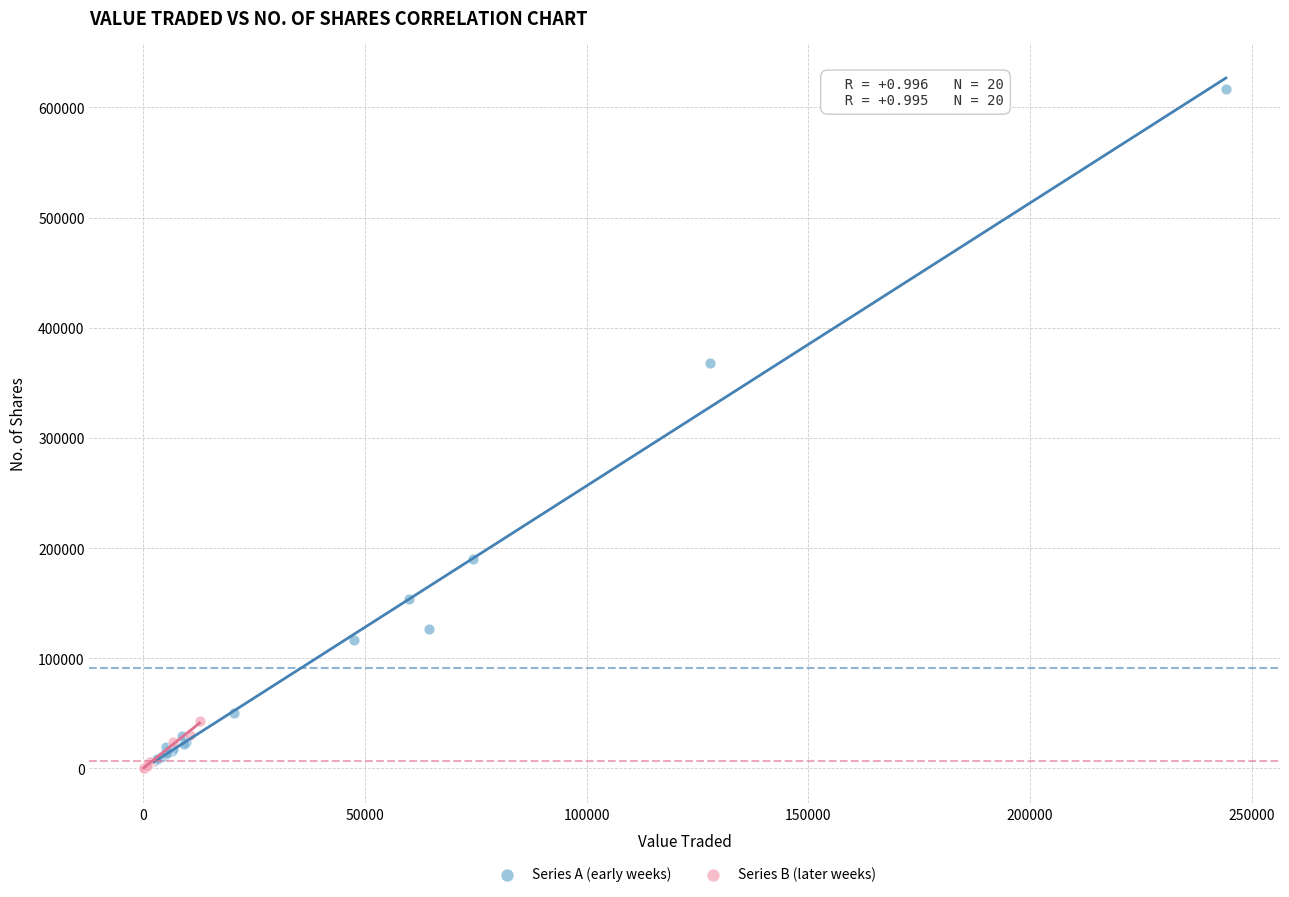

Which series has the largest Y range (max minus min)?

Series A (early weeks)